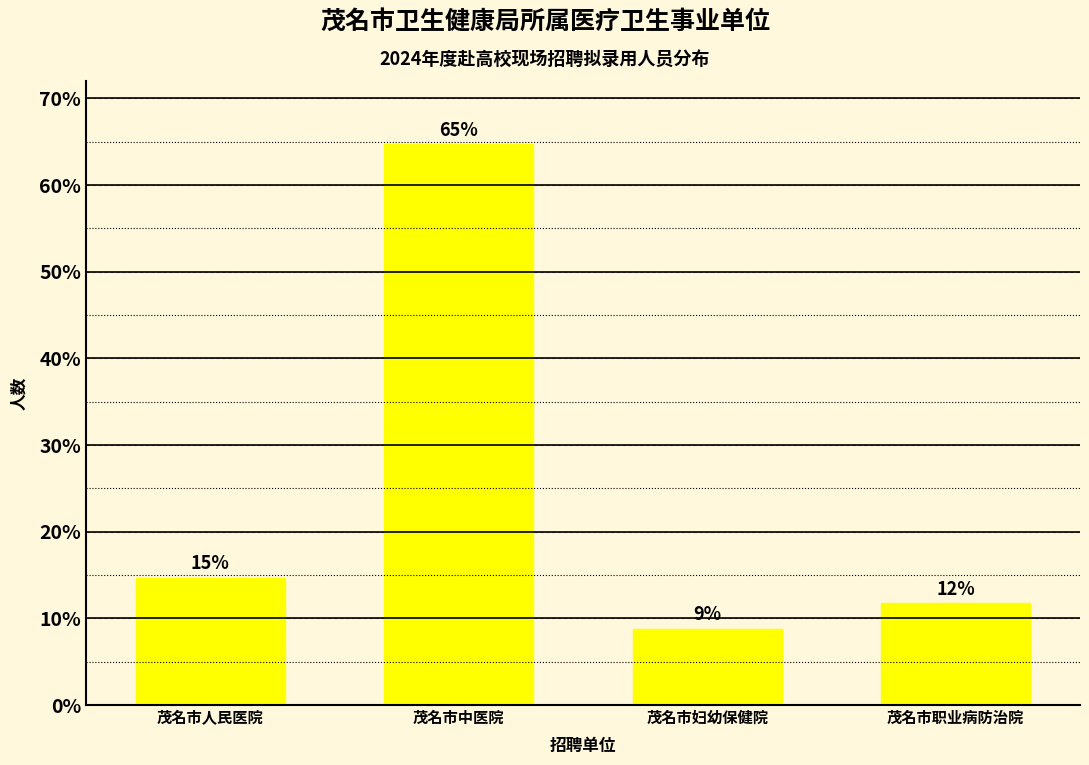

How many bars are there in total?

4